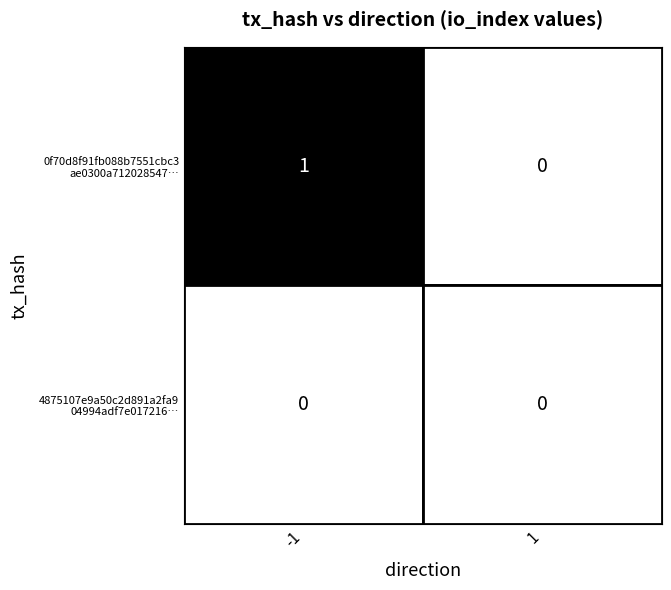

What is the total value across all series at -1?

1